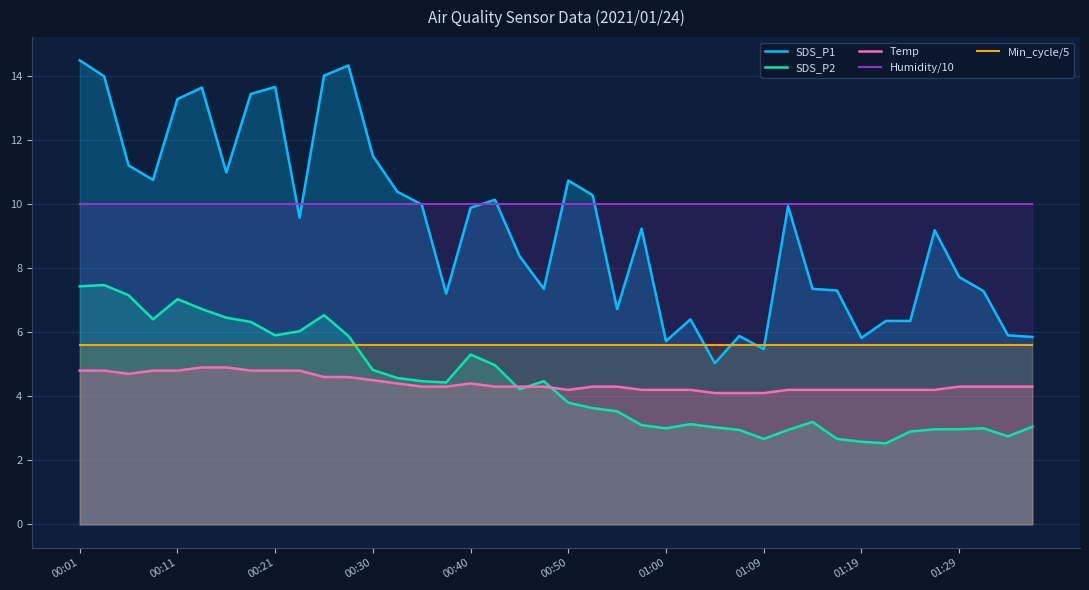

What are all the series names shown in the legend?

SDS_P1, SDS_P2, Temp, Humidity/10, Min_cycle/5